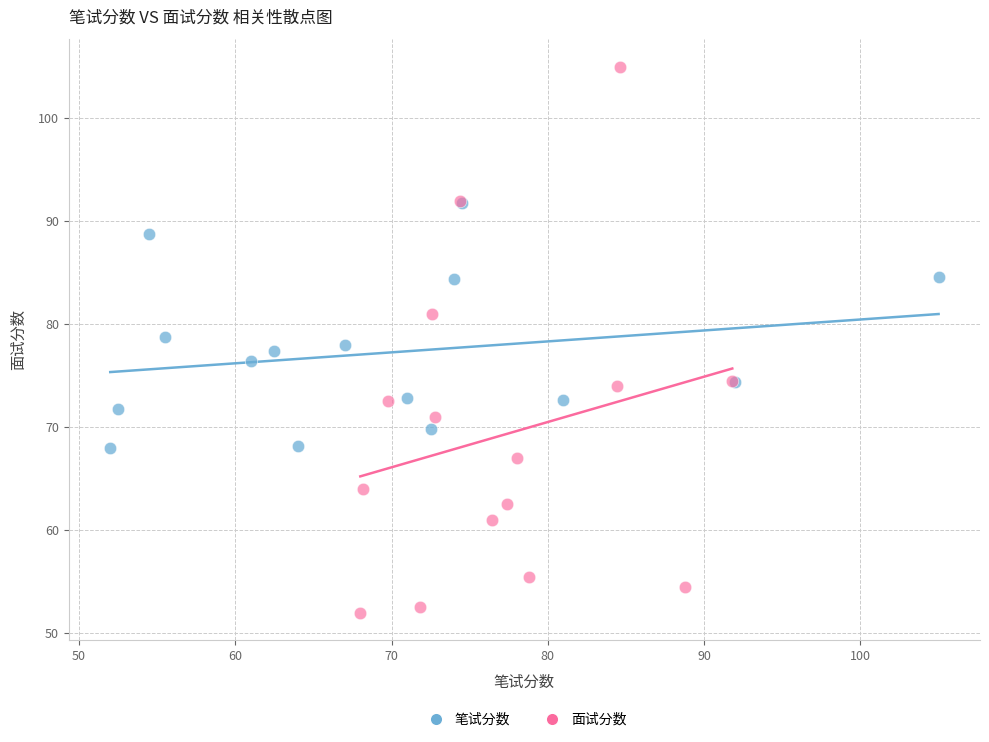

Which series contains the highest Y value?

面试分数